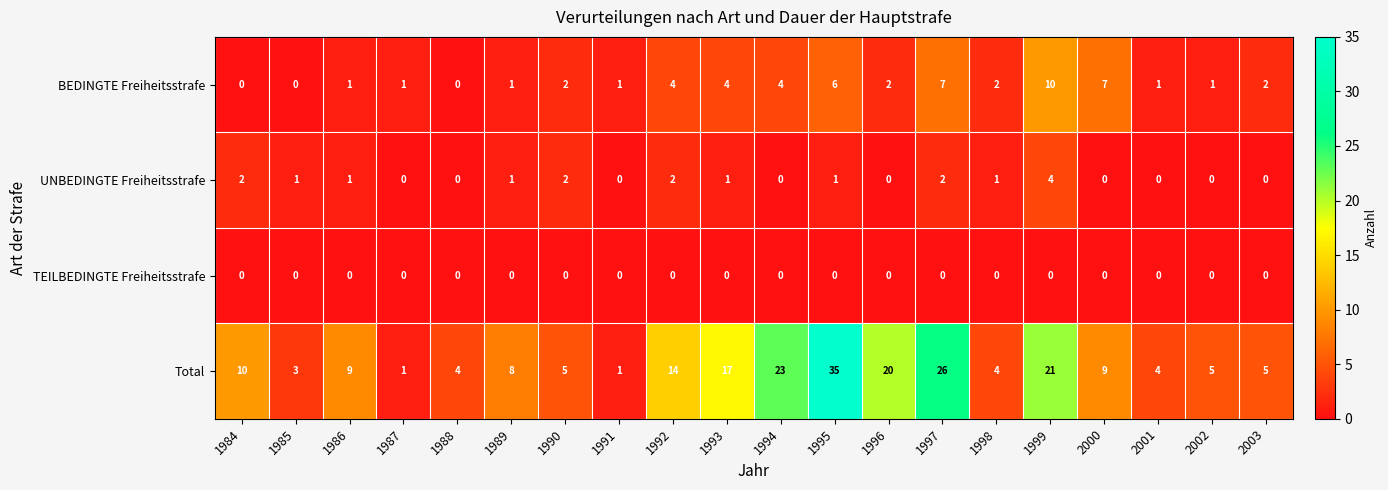

What is the total value across all series at 1986?

11